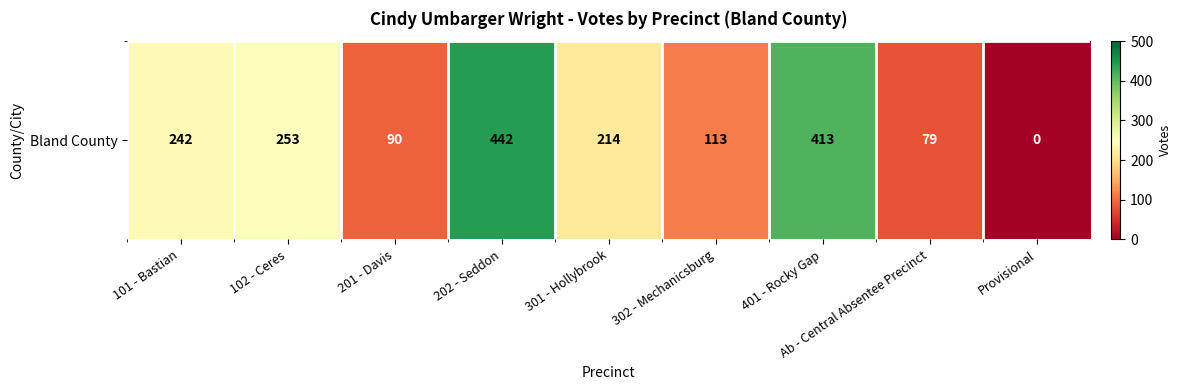

The value at 102 - Ceres is 137. True or false?

False